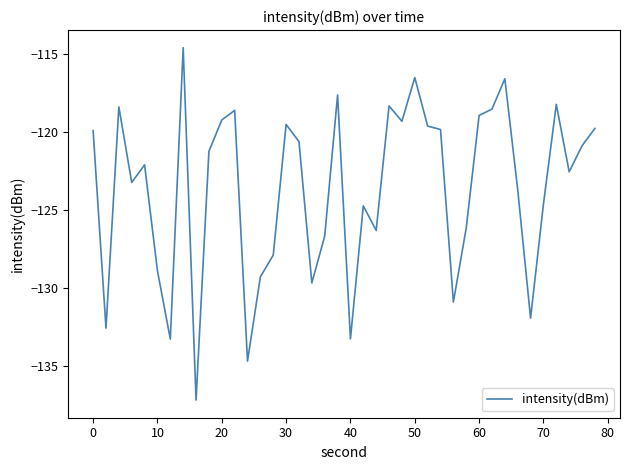

What is the difference between the maximum and minimum values?

22.6